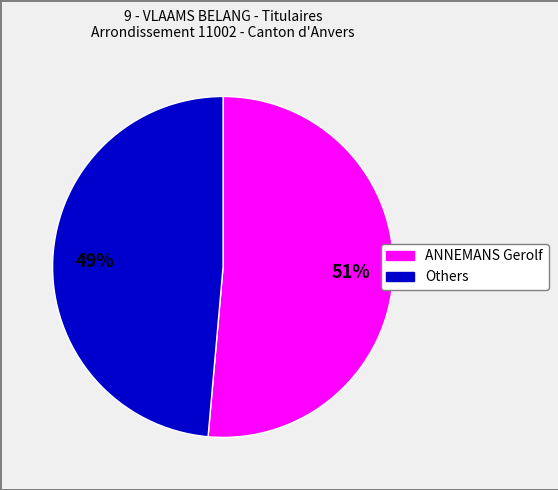

Count the number of slices in the pie.

2